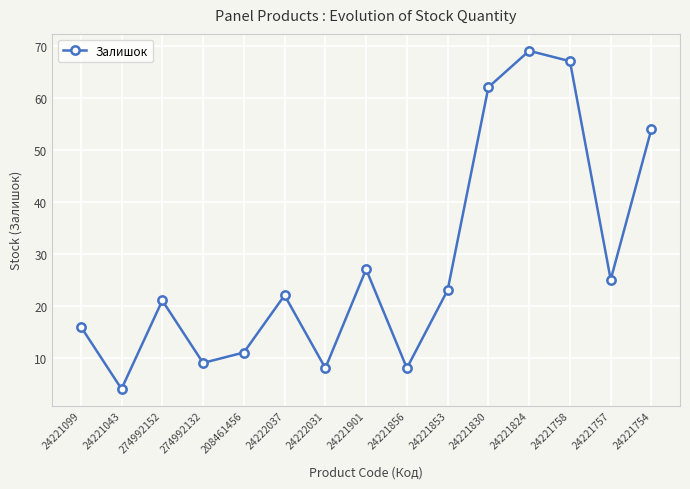

Where is the data nearest to the value 36?

24221901